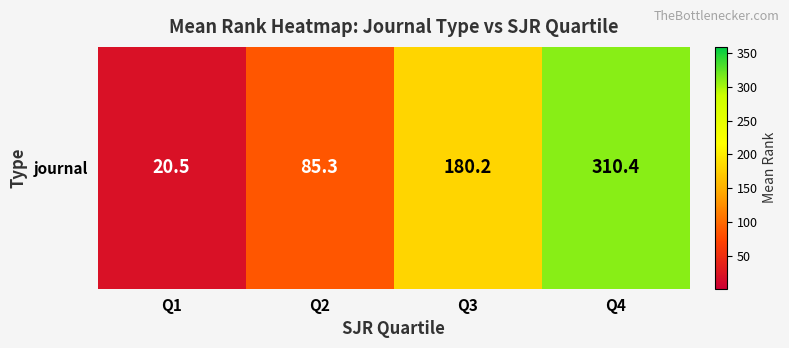

How many series are shown in this chart?

1